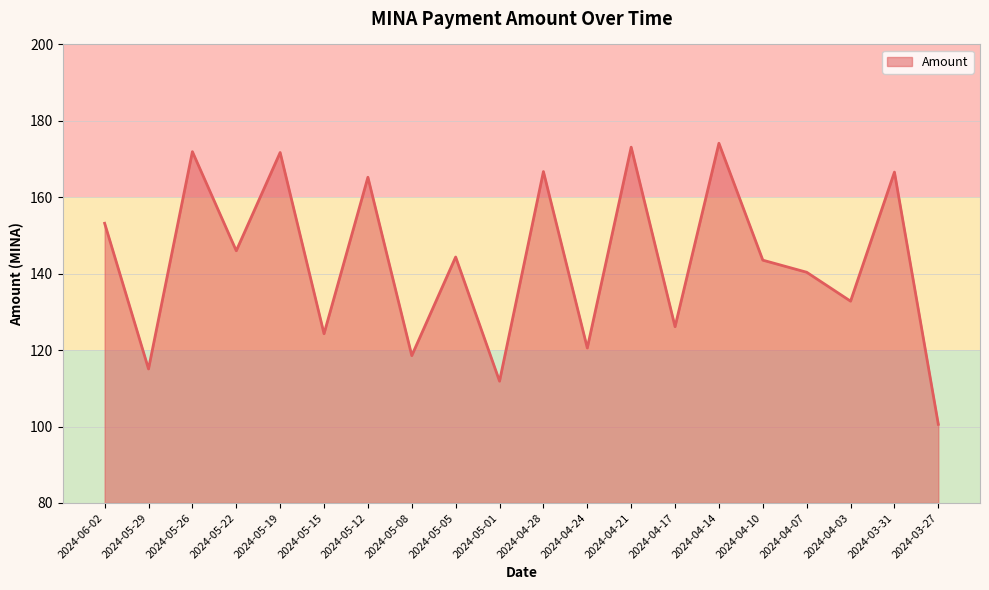

What is the difference between the maximum and minimum values?

73.6